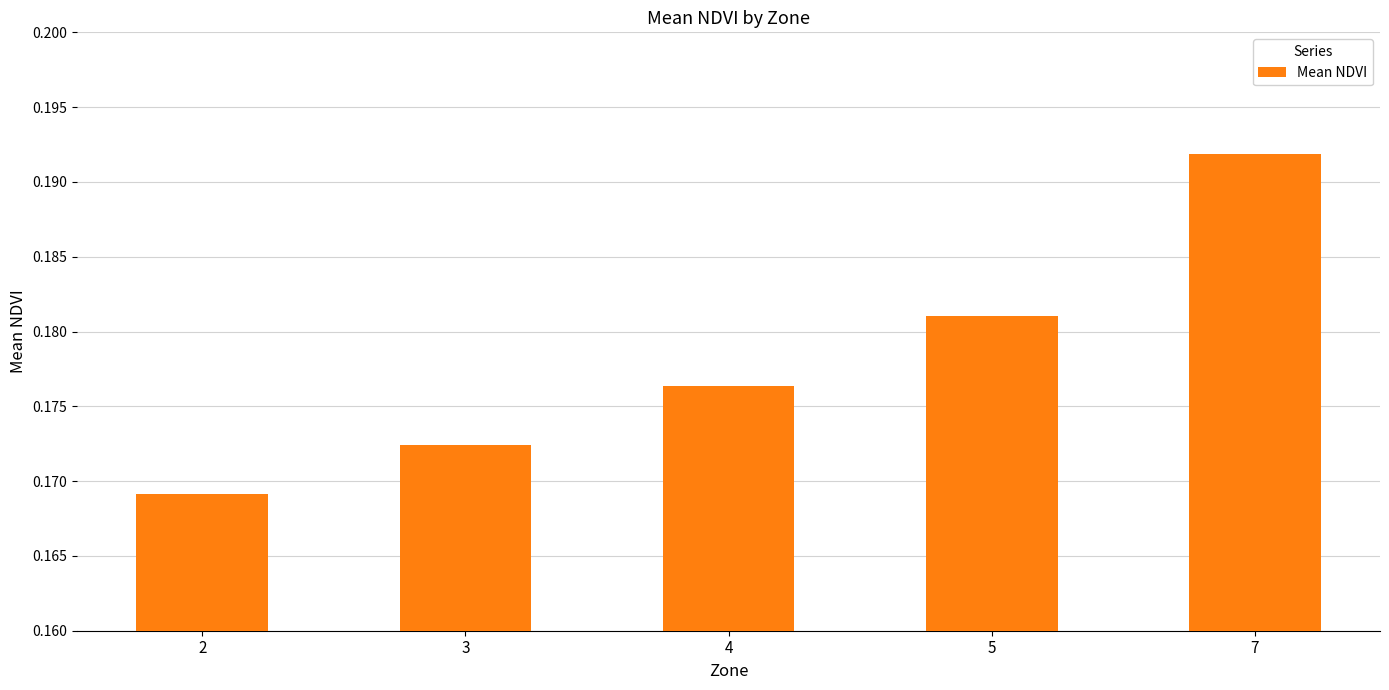

List the labels in order of value, largest first.

7, 5, 4, 3, 2